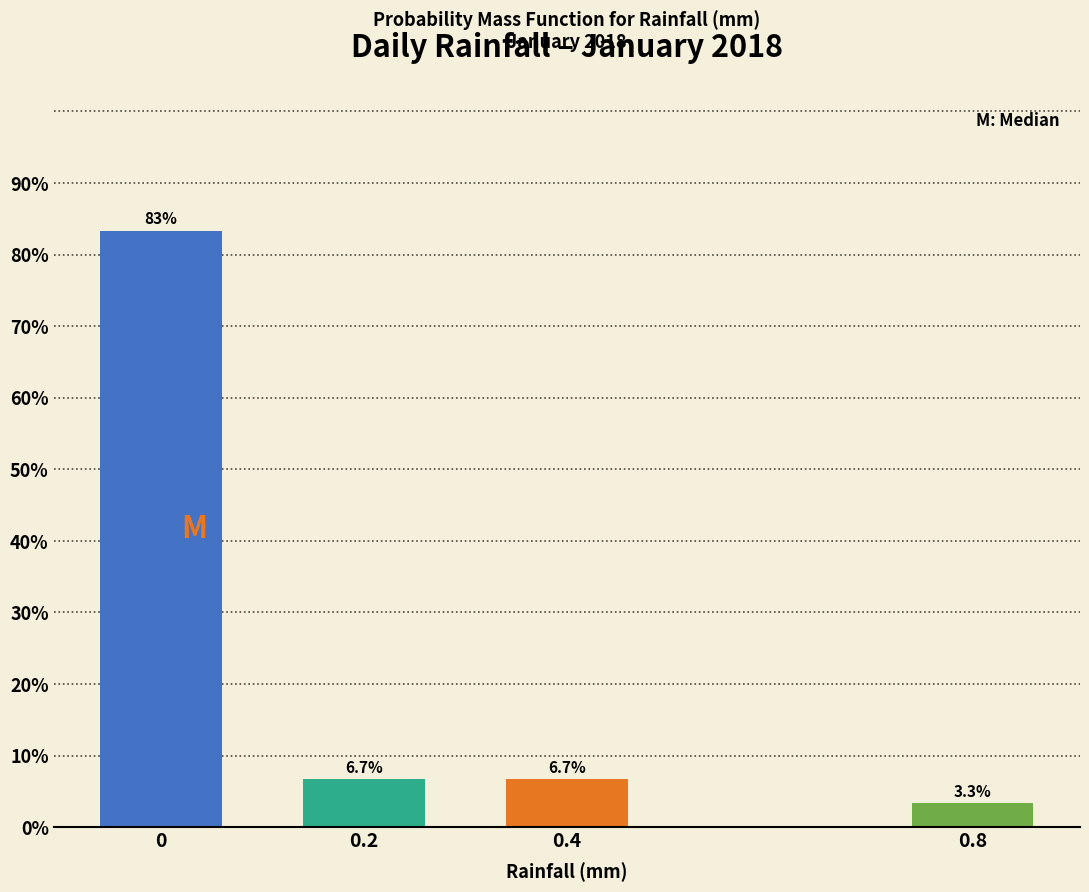

Reading right to left, transcribe all the data shown in this chart.

3.3	6.7	6.7	83.3